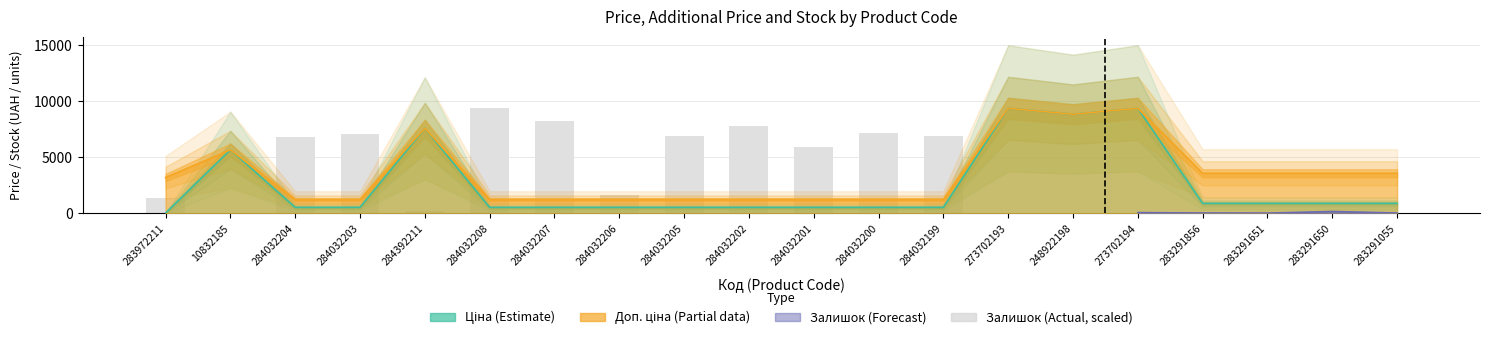

True or false: the data shows 11798.6 at 284032207.

False